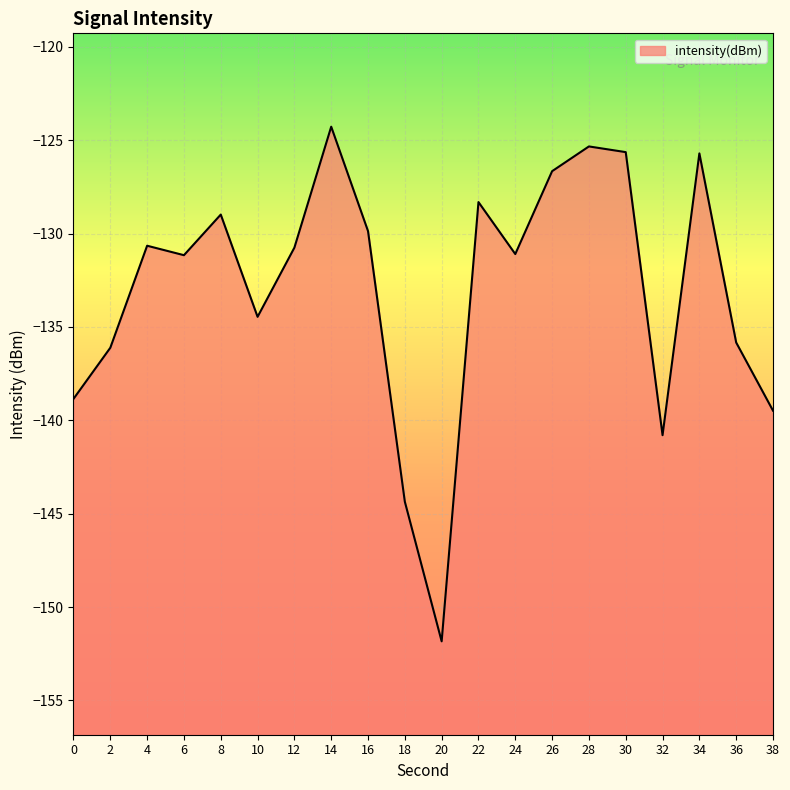

Which category has the highest value across all series?

14